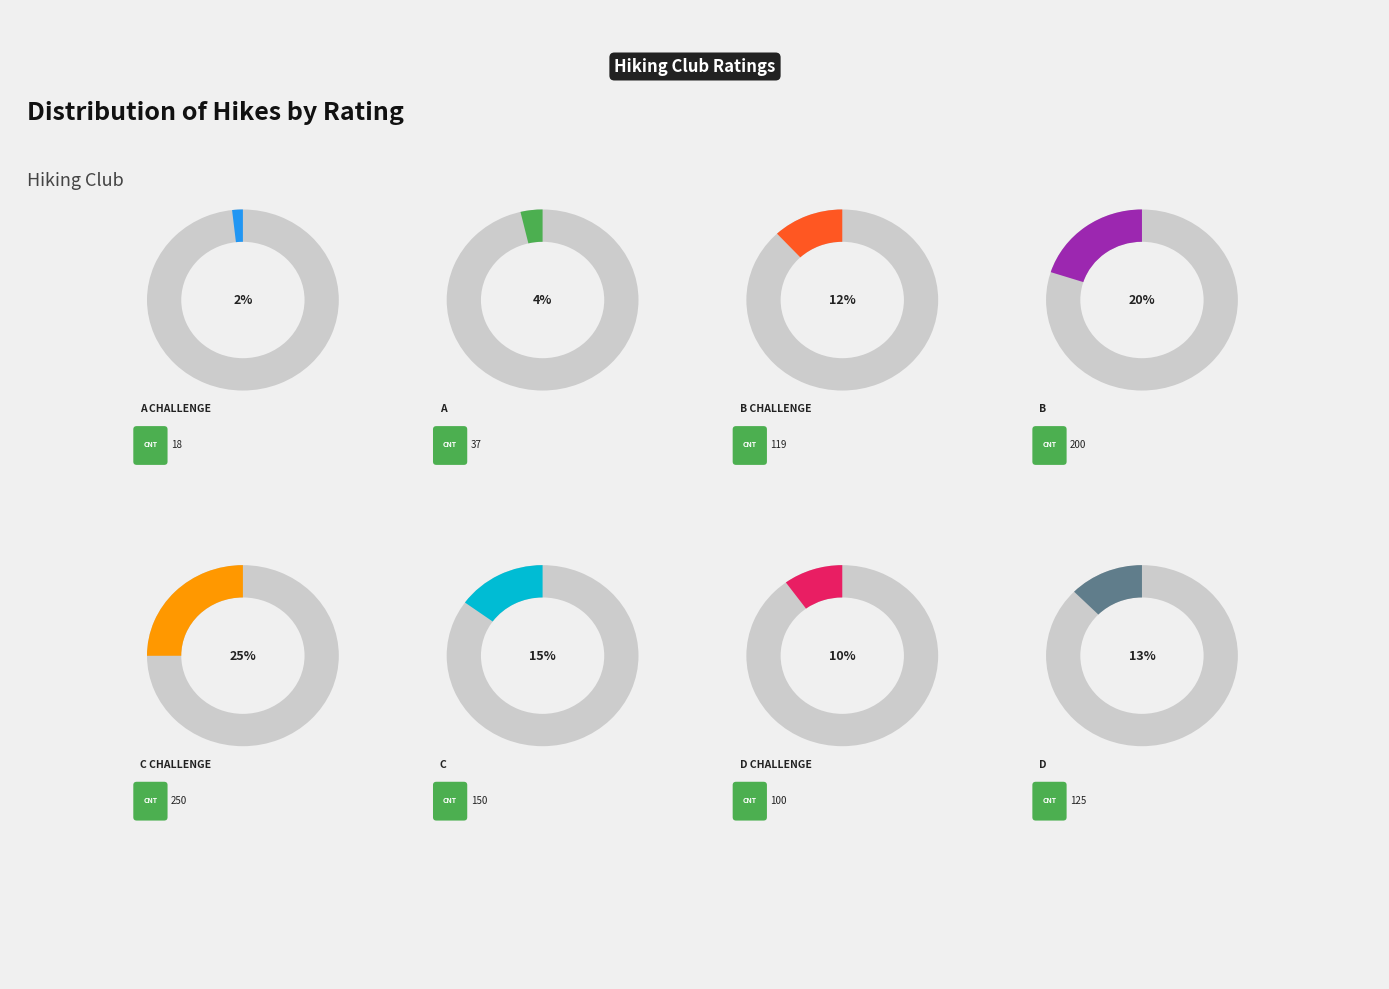

What percentage do D Challenge and C Challenge together represent?

35.0%